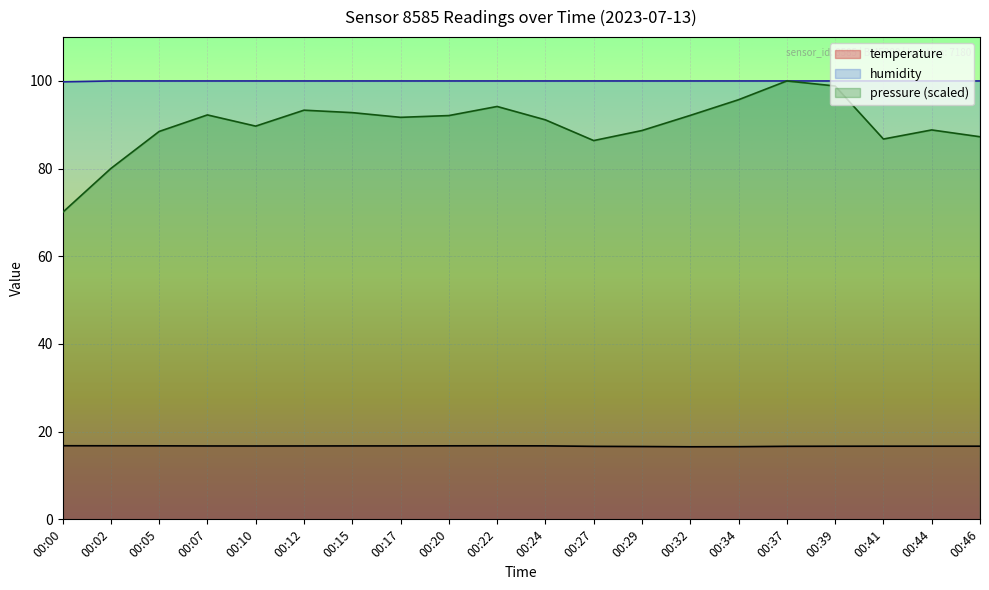

What is the value of the temperature point at the 16th from the left?

16.7